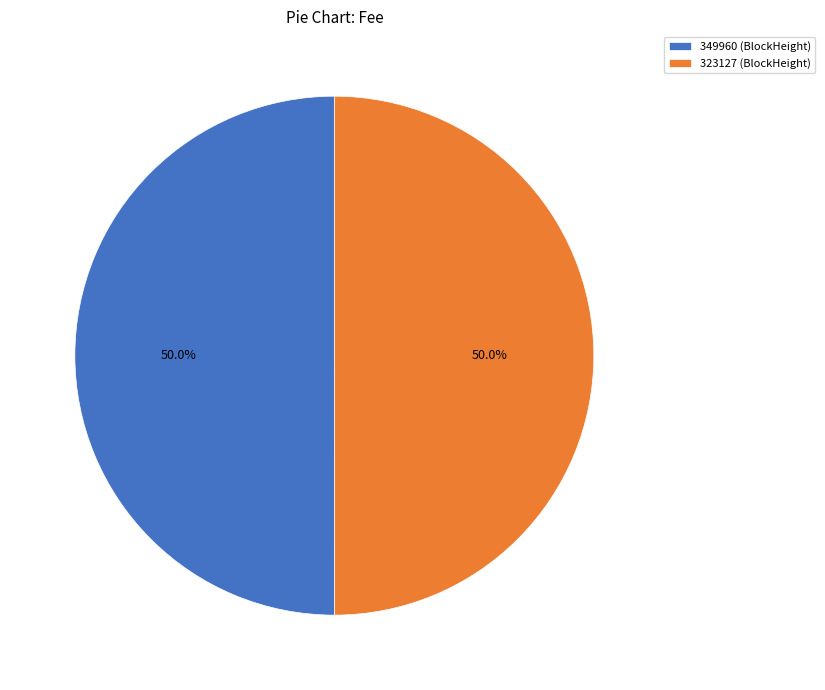

What percentage do 349960 (BlockHeight) and 323127 (BlockHeight) together represent?

100.0%